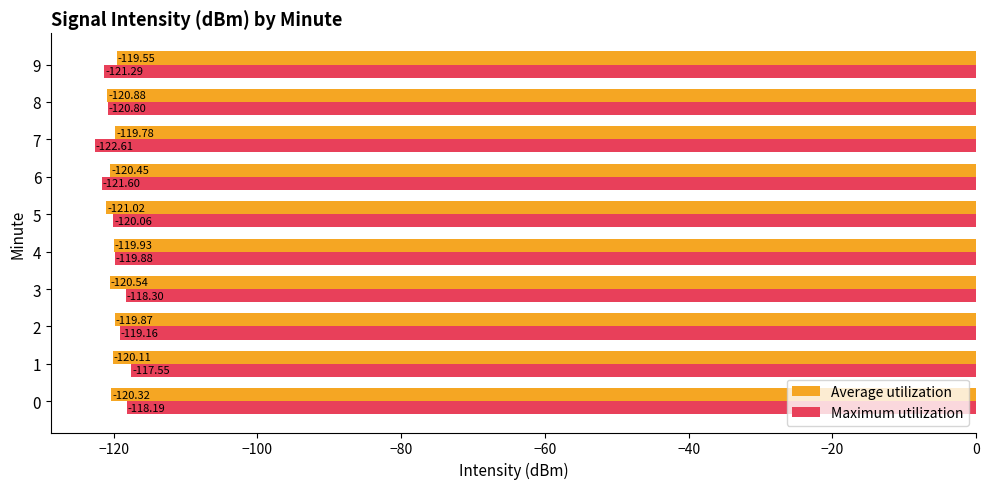

What is the difference between the highest and lowest values at 9?

1.7